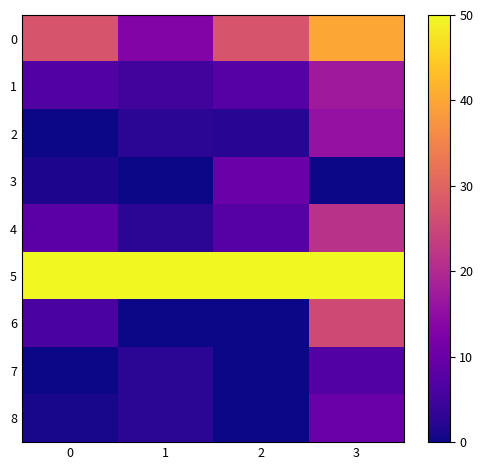

Reading right to left, list all the values displayed in this chart.

0: 3=40.0	2=27.5	1=13.2	0=27.4
1: 3=17.1	2=7.5	1=5.3	0=7.1
2: 3=15.7	2=2.5	1=2.6	0=0.0
3: 3=0.0	2=10.0	1=0.0	0=1.2
4: 3=21.4	2=7.5	1=2.6	0=8.2
5: 3=50.0	2=50.0	1=50.0	0=50.0
6: 3=25.7	2=0.0	1=0.0	0=6.2
7: 3=7.1	2=0.0	1=2.6	0=0.0
8: 3=10.0	2=0.0	1=2.6	0=0.9